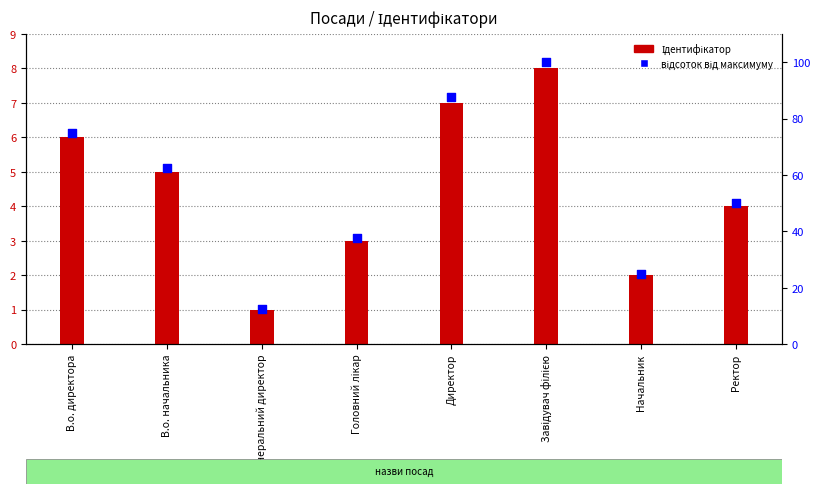

At how many categories does at least one series exceed 37?

6